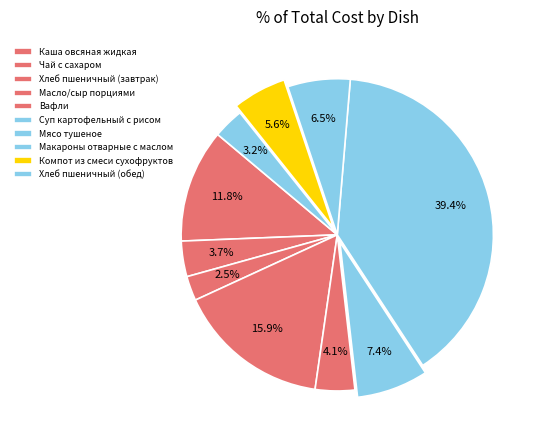

The Вафли slice represents 1% of the pie. True or false?

False